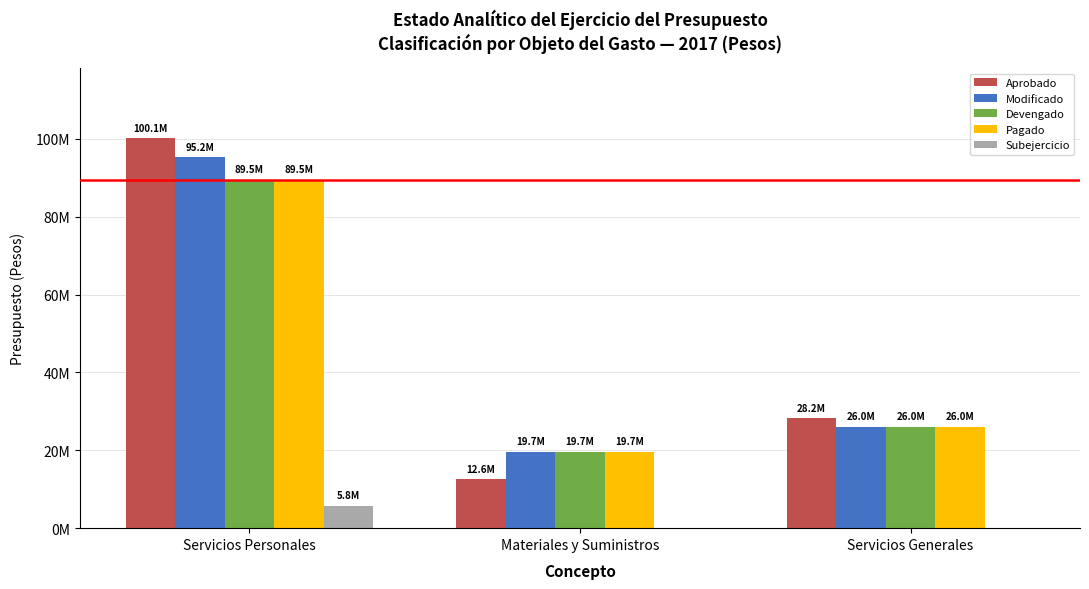

What are all the series names shown in the legend?

Aprobado, Modificado, Devengado, Pagado, Subejercicio